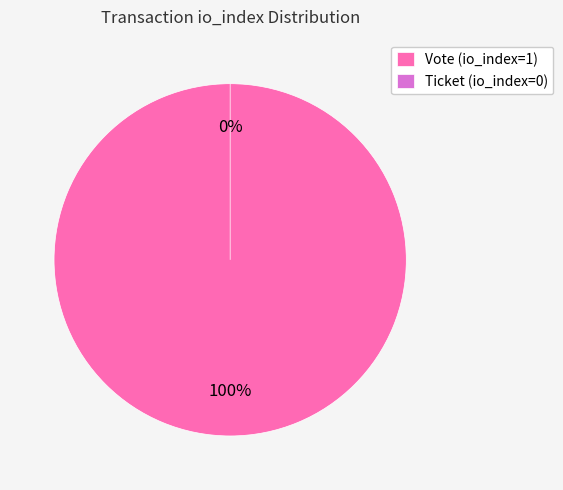

Count the number of slices in the pie.

2